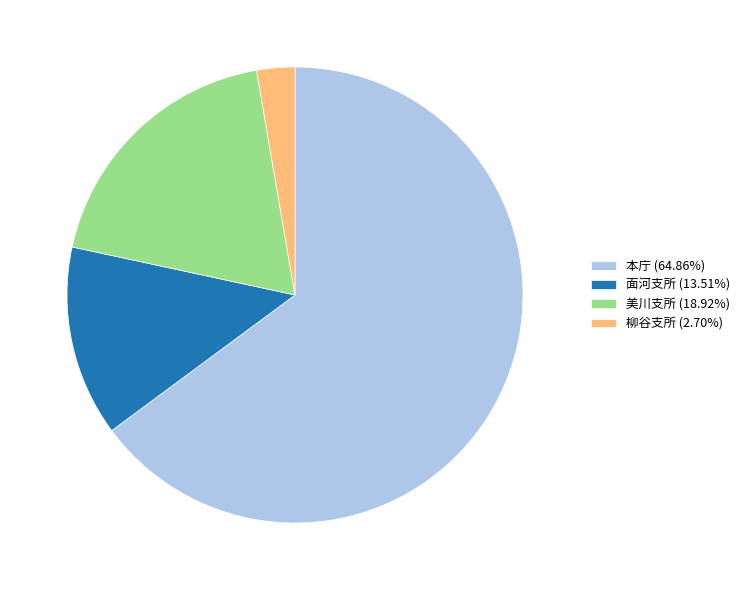

Which slice represents more than half of the pie?

本庁